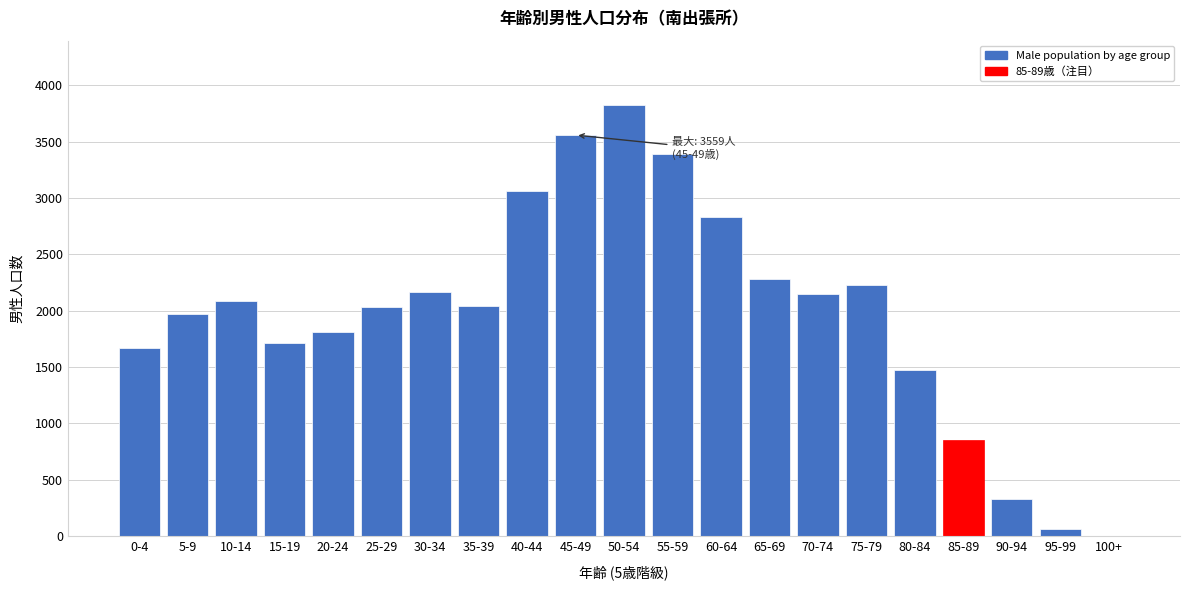

Which has a higher value, 40-44 or 10-14?

40-44